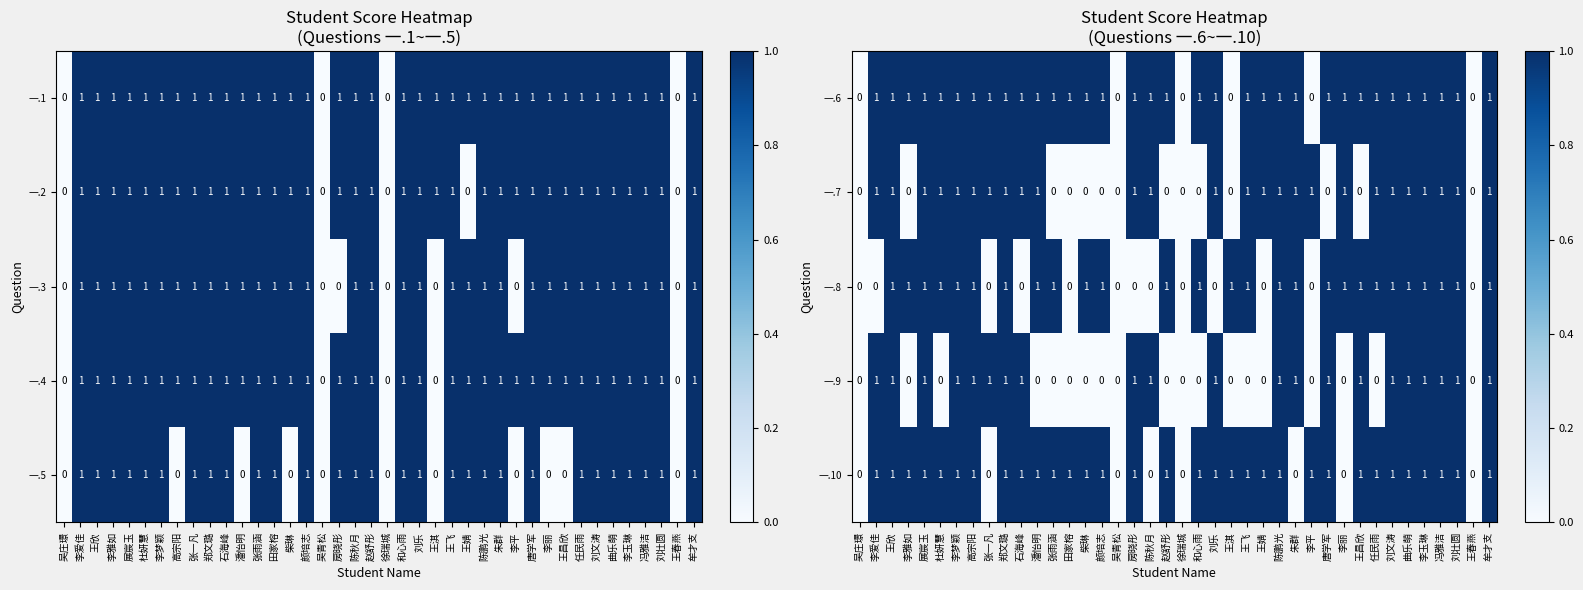

What is the total value across all series at 李梦颖?

5